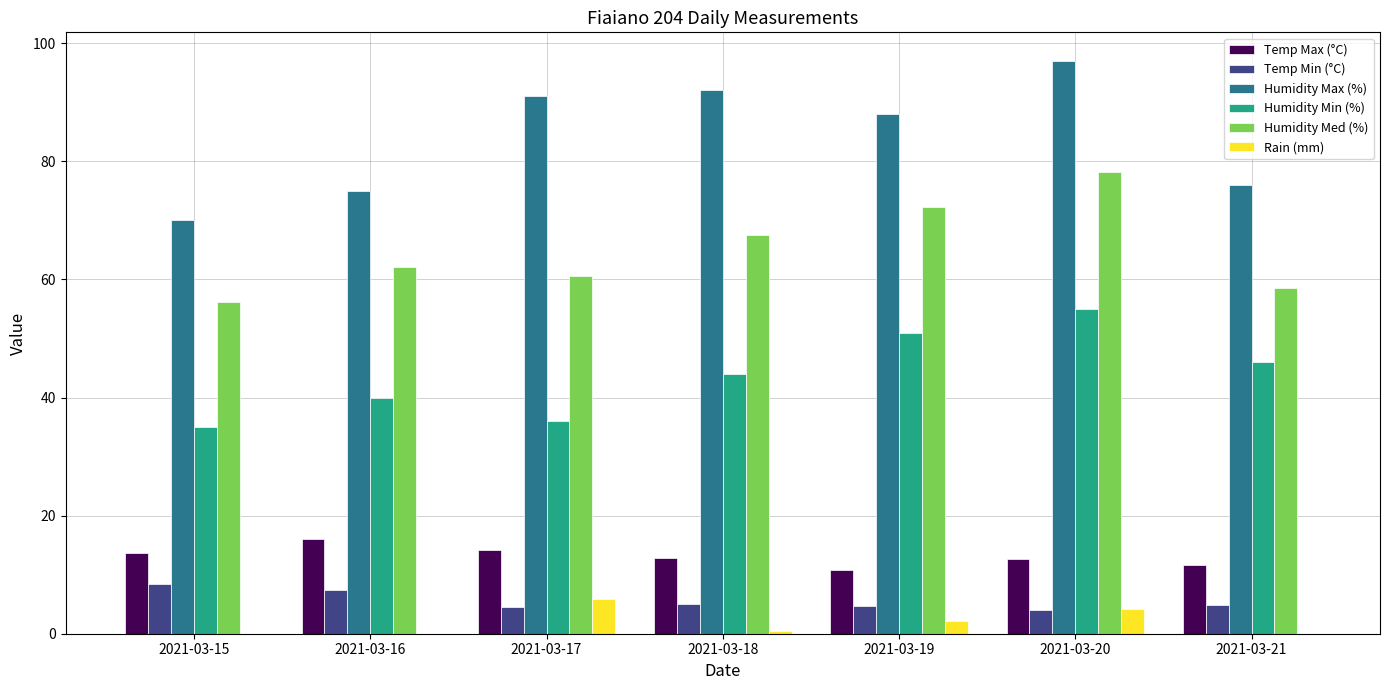

Is it true that Humidity Med (%) equals 78.2 at 2021-03-20?

True